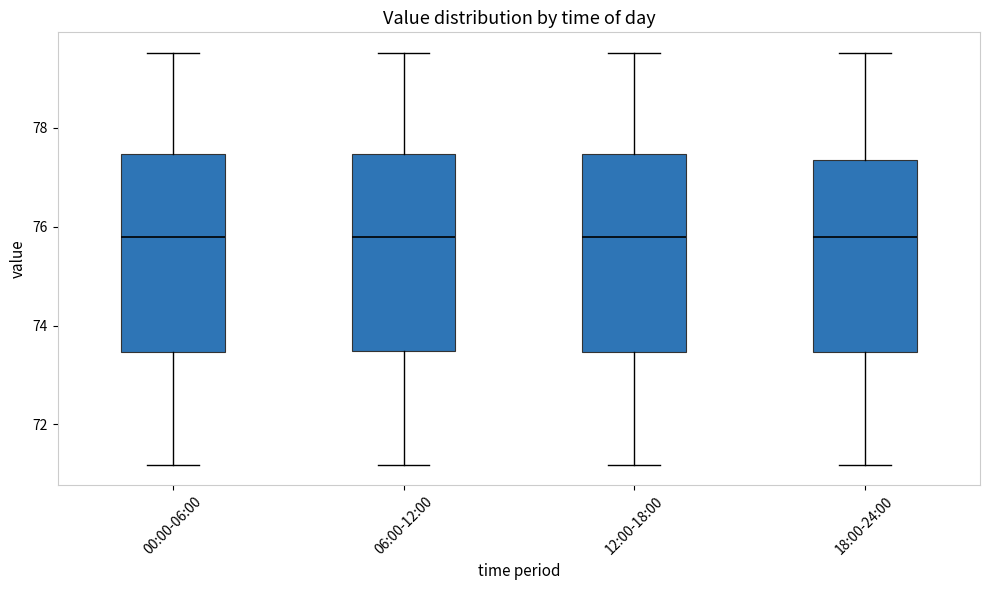

Reading left to right, transcribe this box plot: for each box, give where its median line is, the range the box spans, and where its two whiskers end, as read against the y-axis. The values are not printed on the chart, so give them approximately, as read against the axis.

00:00-06:00: median 75.8, box 73.4 to 77.4, whiskers 71.2 to 79.6
06:00-12:00: median 75.8, box 73.4 to 77.4, whiskers 71.2 to 79.6
12:00-18:00: median 75.8, box 73.4 to 77.4, whiskers 71.2 to 79.6
18:00-24:00: median 75.8, box 73.4 to 77.4, whiskers 71.2 to 79.6